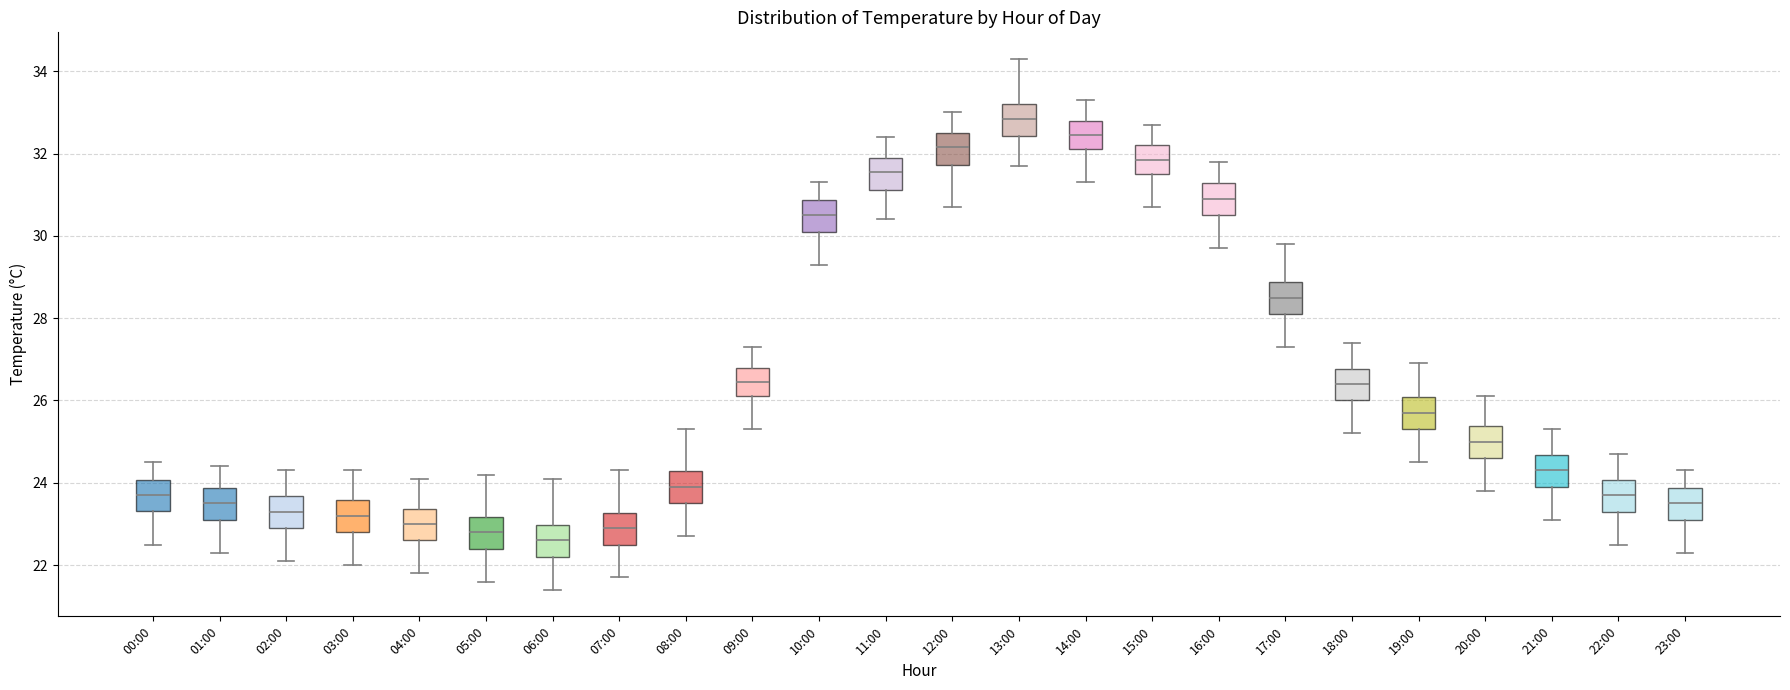

Reading left to right, transcribe this box plot: for each box, give where its median line is, the range the box spans, and where its two whiskers end, as read against the y-axis. The values are not printed on the chart, so give them approximately, as read against the axis.

00:00: median 23.8, box 23.4 to 24.0, whiskers 22.6 to 24.6
01:00: median 23.6, box 23.2 to 23.8, whiskers 22.4 to 24.4
02:00: median 23.4, box 23.0 to 23.6, whiskers 22.2 to 24.4
03:00: median 23.2, box 22.8 to 23.6, whiskers 22.0 to 24.4
04:00: median 23.0, box 22.6 to 23.4, whiskers 21.8 to 24.2
05:00: median 22.8, box 22.4 to 23.2, whiskers 21.6 to 24.2
06:00: median 22.6, box 22.2 to 23.0, whiskers 21.4 to 24.2
07:00: median 23.0, box 22.6 to 23.2, whiskers 21.8 to 24.4
08:00: median 24.0, box 23.6 to 24.2, whiskers 22.8 to 25.4
09:00: median 26.4, box 26.2 to 26.8, whiskers 25.4 to 27.4
10:00: median 30.6, box 30.2 to 30.8, whiskers 29.4 to 31.4
11:00: median 31.6, box 31.2 to 32.0, whiskers 30.4 to 32.4
12:00: median 32.2, box 31.8 to 32.6, whiskers 30.8 to 33.0
13:00: median 32.8, box 32.4 to 33.2, whiskers 31.8 to 34.4
14:00: median 32.4, box 32.2 to 32.8, whiskers 31.4 to 33.4
15:00: median 31.8, box 31.6 to 32.2, whiskers 30.8 to 32.8
16:00: median 31.0, box 30.6 to 31.2, whiskers 29.8 to 31.8
17:00: median 28.6, box 28.2 to 28.8, whiskers 27.4 to 29.8
18:00: median 26.4, box 26.0 to 26.8, whiskers 25.2 to 27.4
19:00: median 25.8, box 25.4 to 26.0, whiskers 24.6 to 27.0
20:00: median 25.0, box 24.6 to 25.4, whiskers 23.8 to 26.2
21:00: median 24.4, box 24.0 to 24.6, whiskers 23.2 to 25.4
22:00: median 23.8, box 23.4 to 24.0, whiskers 22.6 to 24.8
23:00: median 23.6, box 23.2 to 23.8, whiskers 22.4 to 24.4